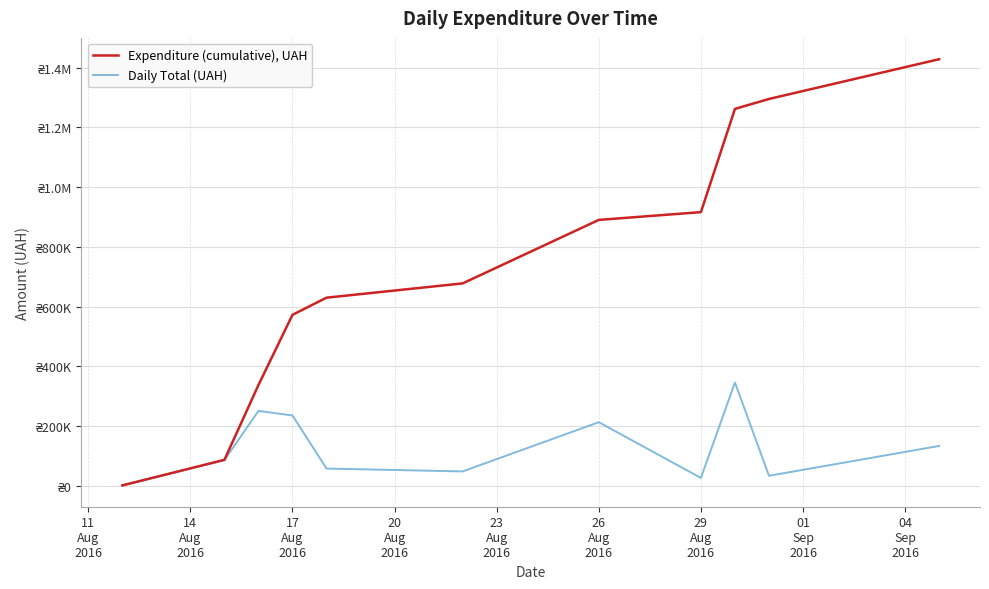

What is the difference between the maximum and minimum values in the Expenditure (cumulative), UAH series?

1427253.8